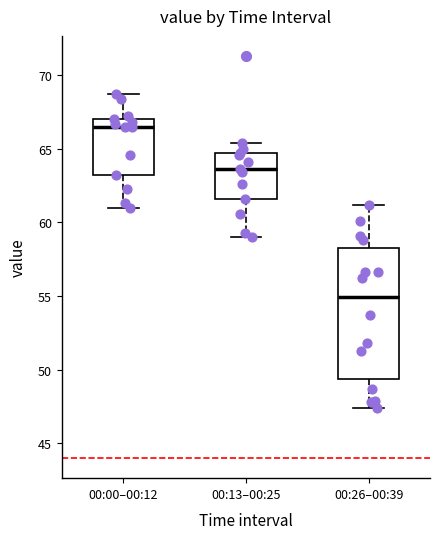

Reading left to right, transcribe this box plot: for each box, give where its median line is, the range the box spans, and where its two whiskers end, as read against the y-axis. The values are not printed on the chart, so give them approximately, as read against the axis.

00:00–00:12: median 66.5, box 63.0 to 67.0, whiskers 61.0 to 68.5
00:13–00:25: median 63.5, box 61.5 to 64.5, whiskers 59.0 to 65.5
00:26–00:39: median 55.0, box 49.5 to 58.5, whiskers 47.5 to 61.0